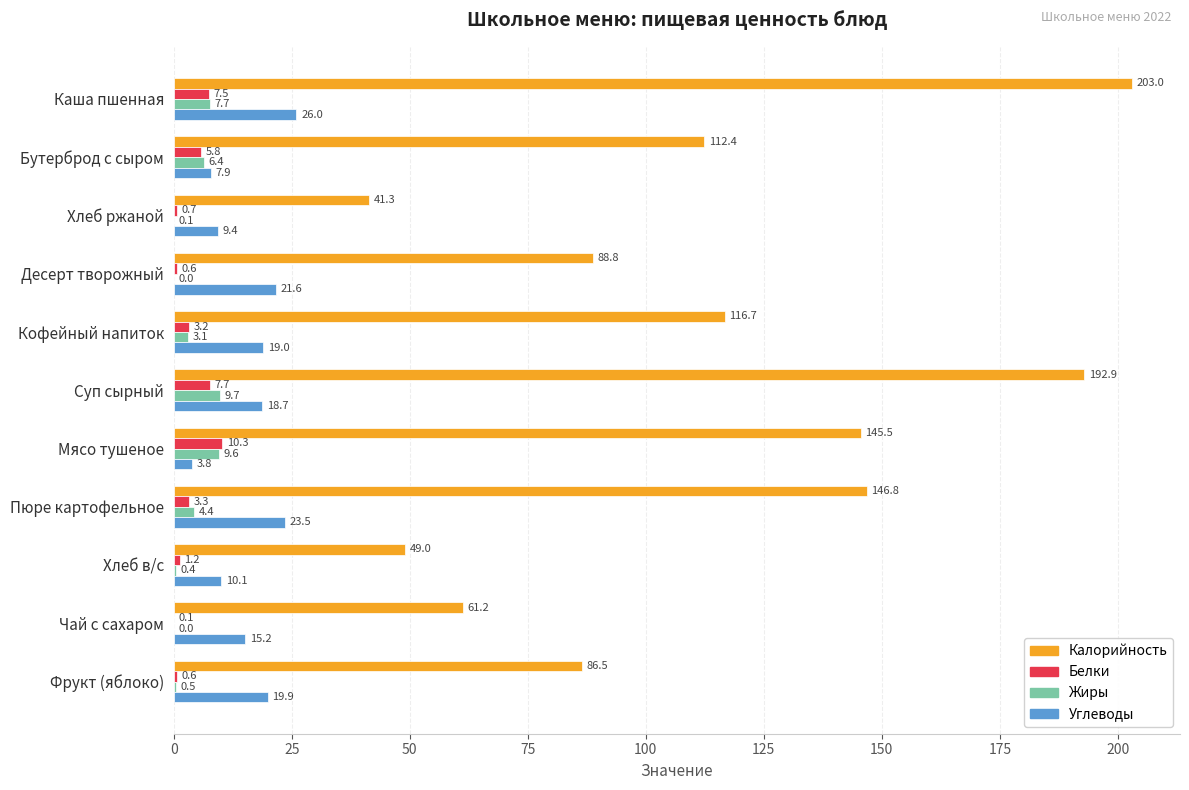

What is the maximum value for Углеводы?

26.0